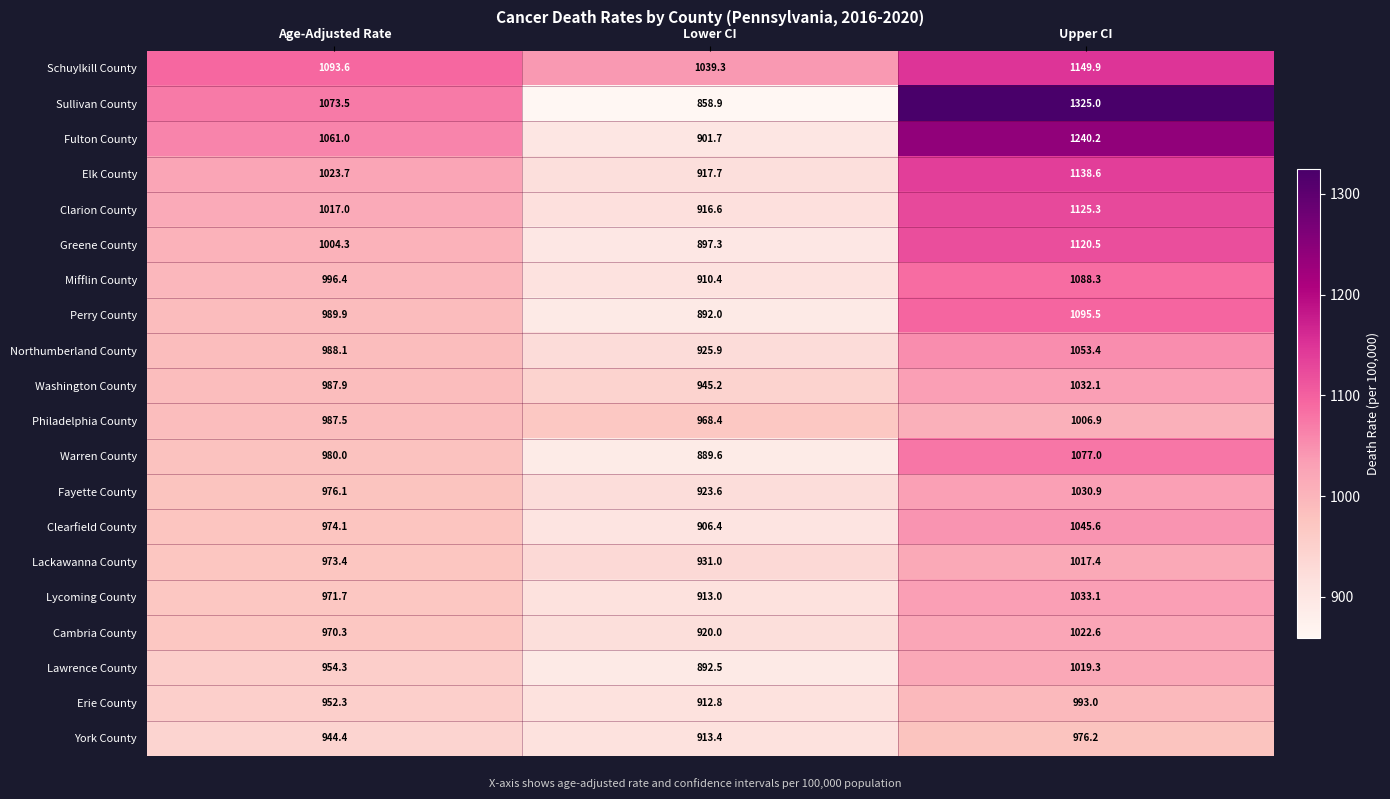

Which series has the largest range (max minus min)?

Sullivan County